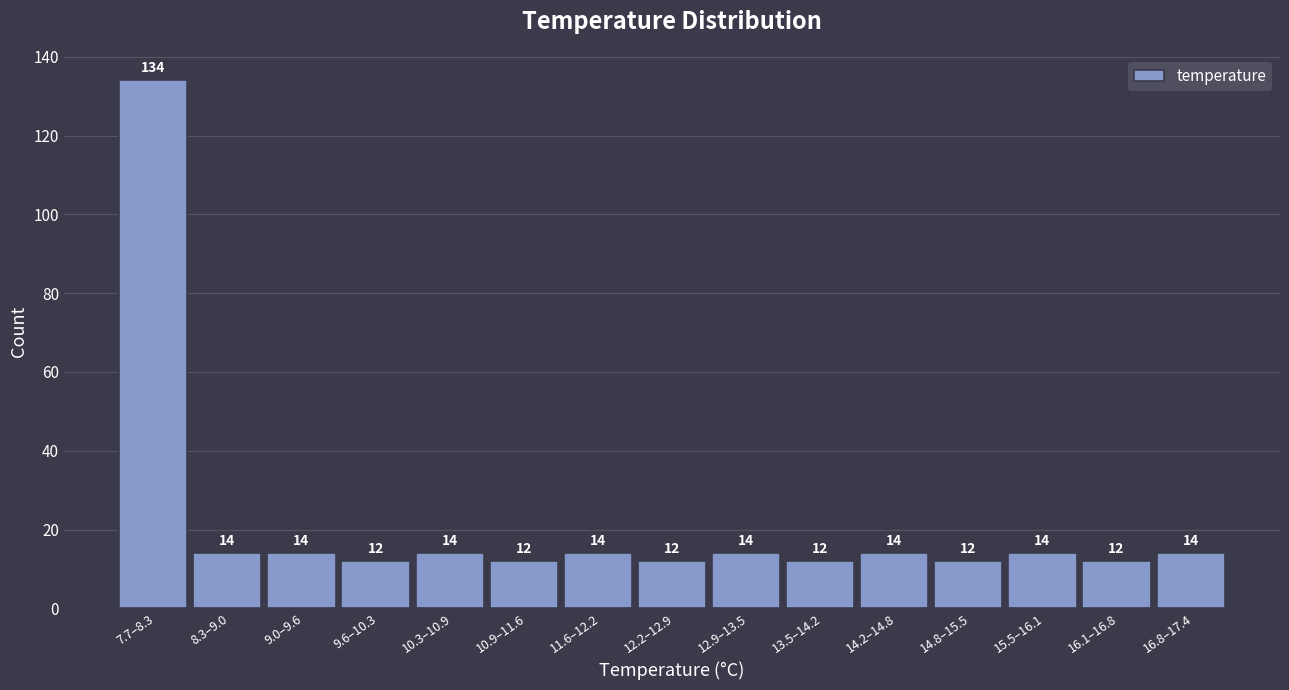

Reading right to left, extract all data points from this chart.

16.8–17.4=14	16.1–16.8=12	15.5–16.1=14	14.8–15.5=12	14.2–14.8=14	13.5–14.2=12	12.9–13.5=14	12.2–12.9=12	11.6–12.2=14	10.9–11.6=12	10.3–10.9=14	9.6–10.3=12	9.0–9.6=14	8.3–9.0=14	7.7–8.3=134